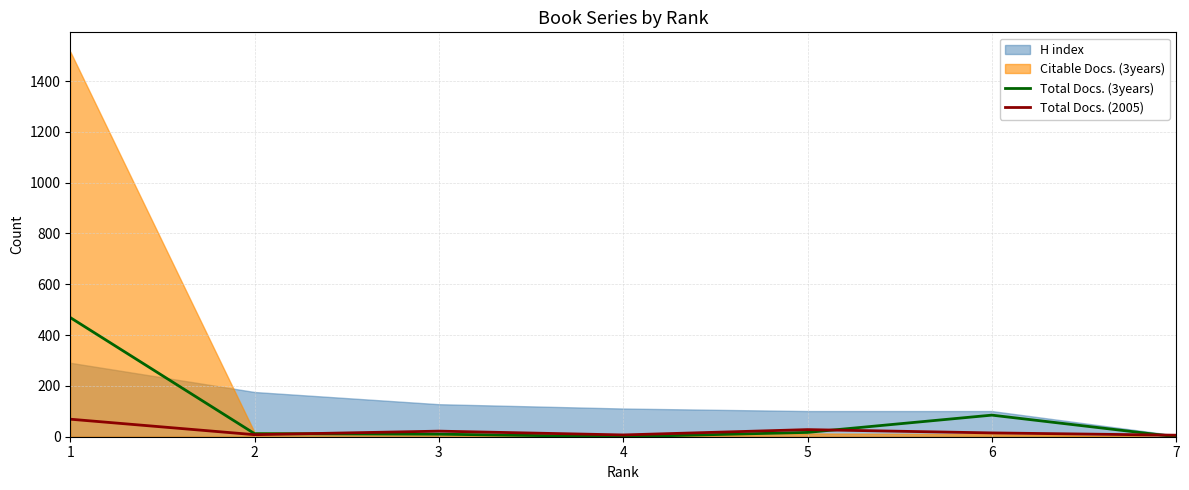

In Total Docs. (2005), how many points are higher than both neighbors (excluding endpoints)?

2